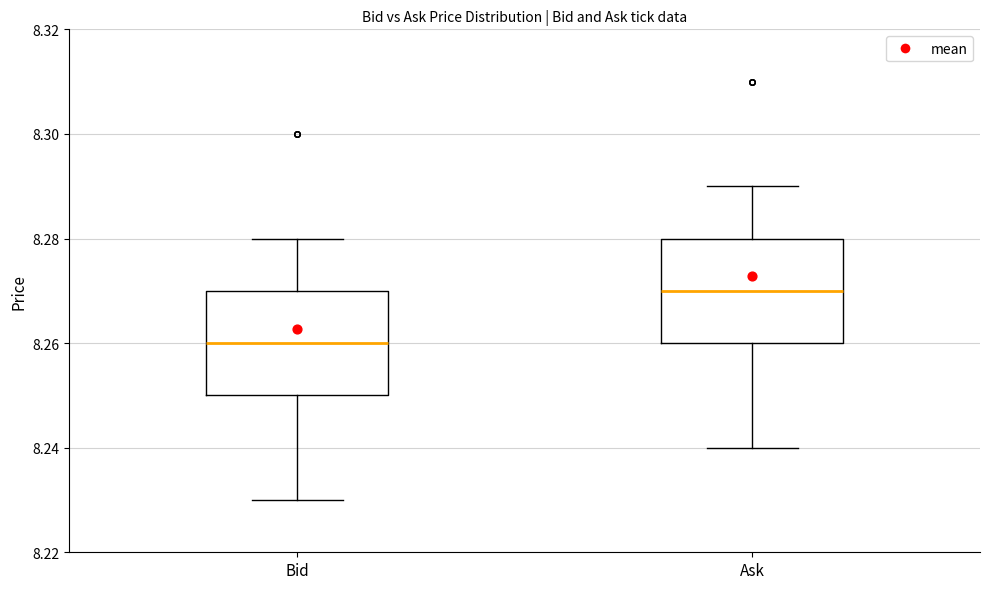

Reading left to right, read every box against the y-axis: the position of its median line, the range the box covers, and the ends of its whiskers. The values are not printed on the chart, so give them approximately, as read against the axis.

Bid: median 8.26, box 8.25 to 8.27, whiskers 8.23 to 8.28
Ask: median 8.27, box 8.26 to 8.28, whiskers 8.24 to 8.29